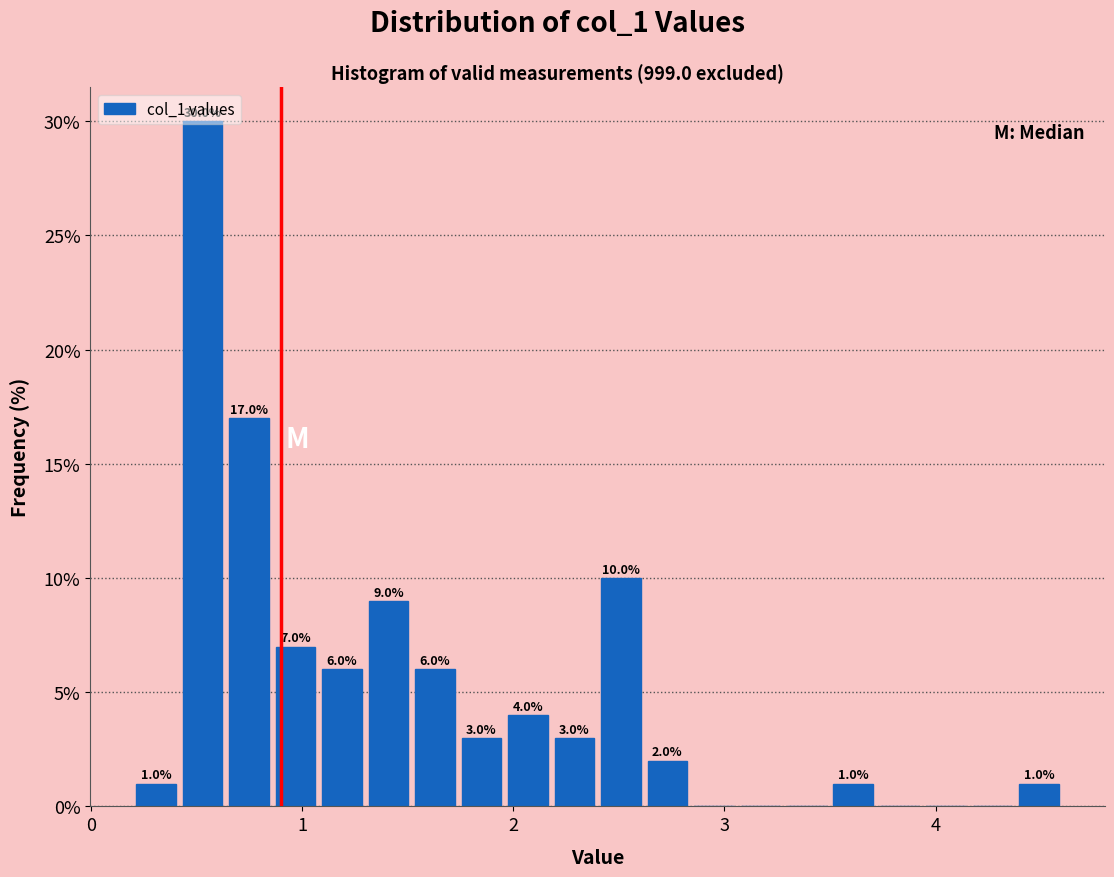

Around what value on the x-axis is the tallest bar? Give the approximate position of its centre, as read against the axis.

0.5